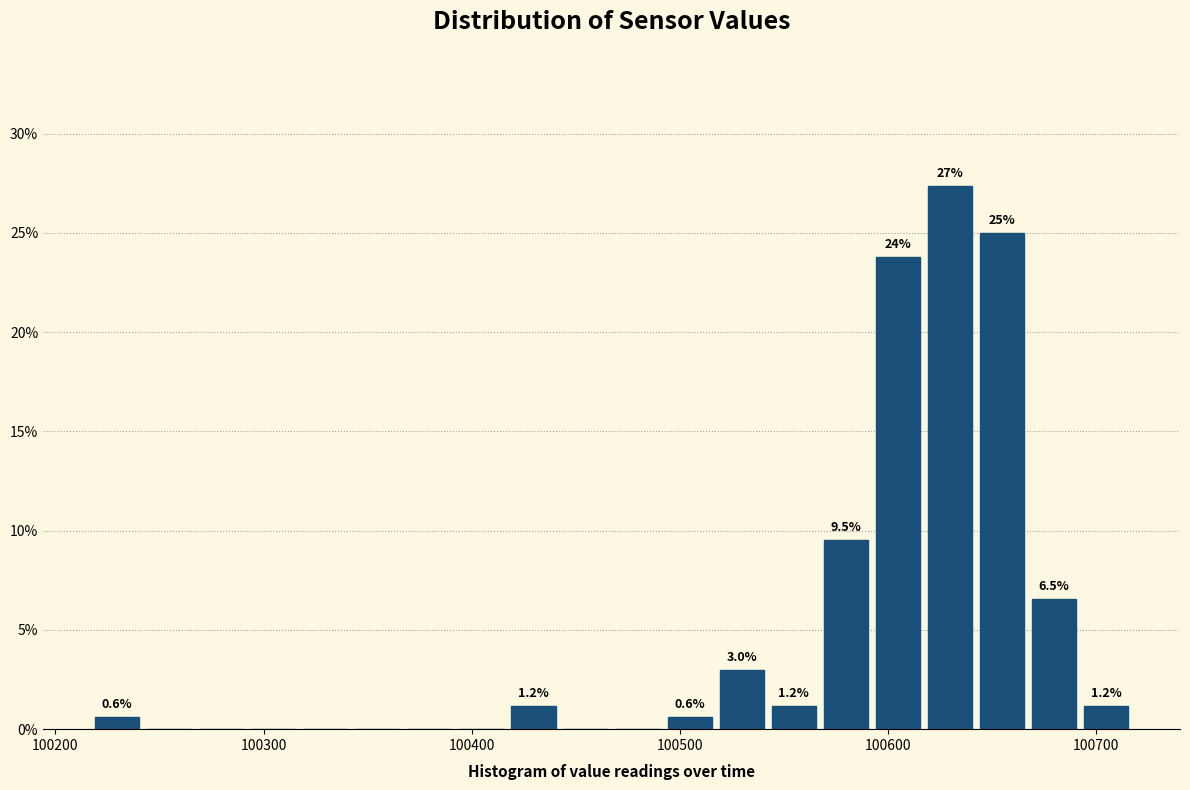

Read against the x-axis, roughly where is the centre of the tallest bar?

100630